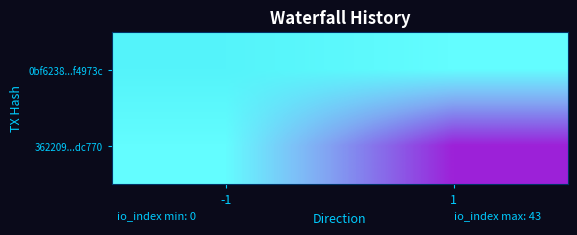

What is the difference between the highest and lowest values at 1?

43